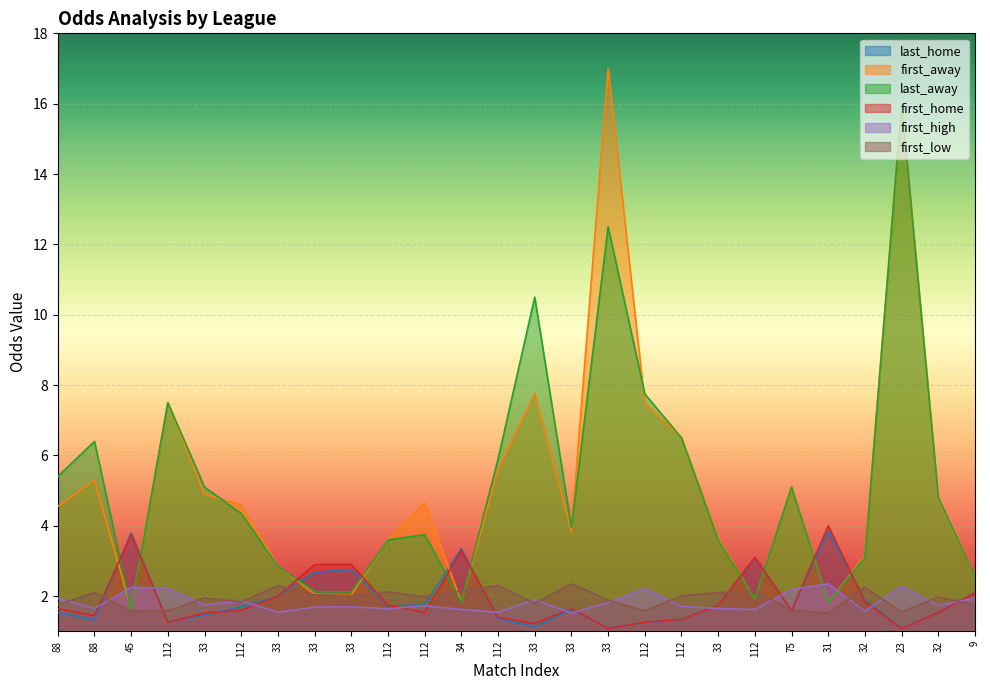

How many lines are shown in the chart?

6